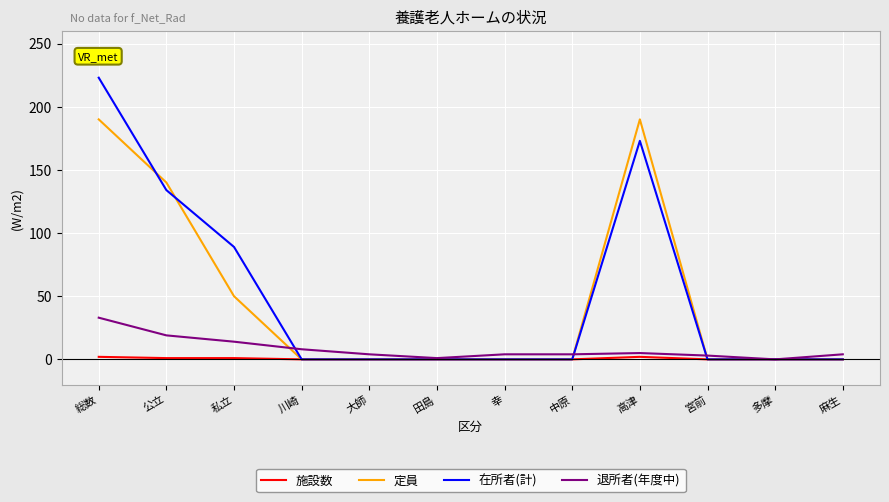

True or false: 定員 and 退所者(年度中) intersect in this chart.

True